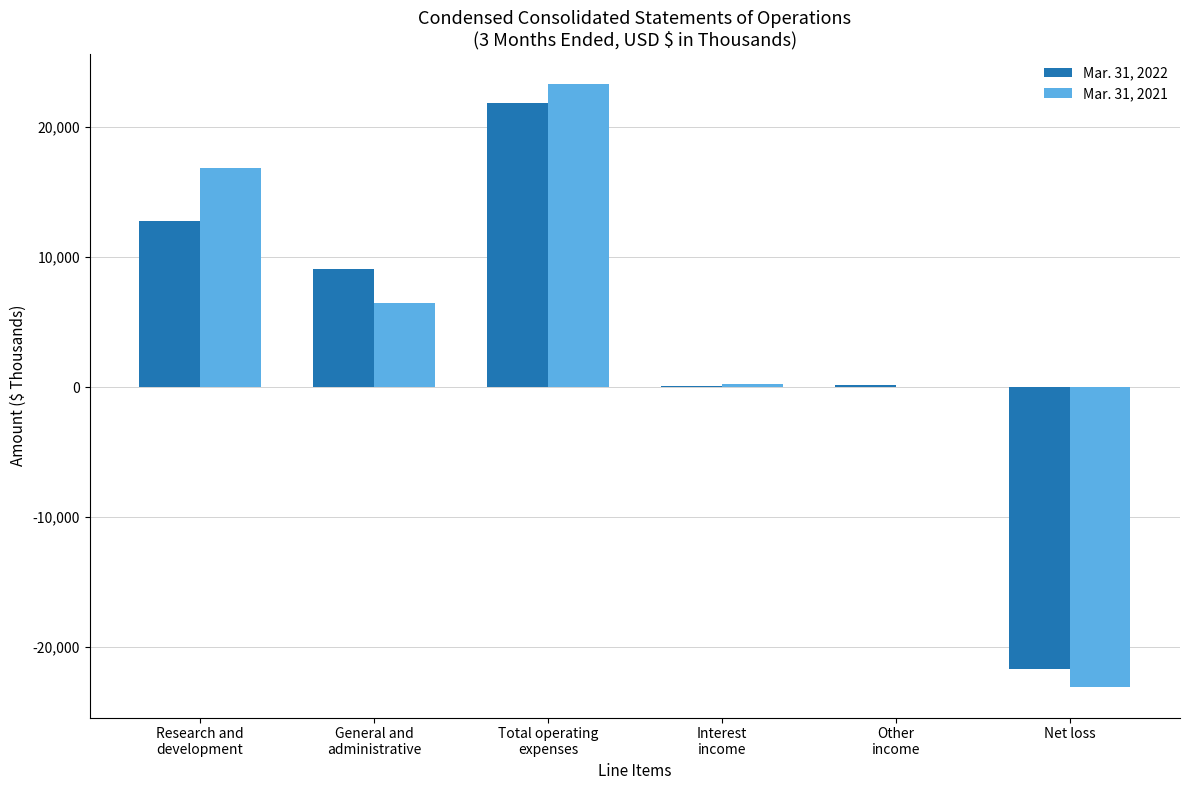

What is the total value across all series at Other
income?

150